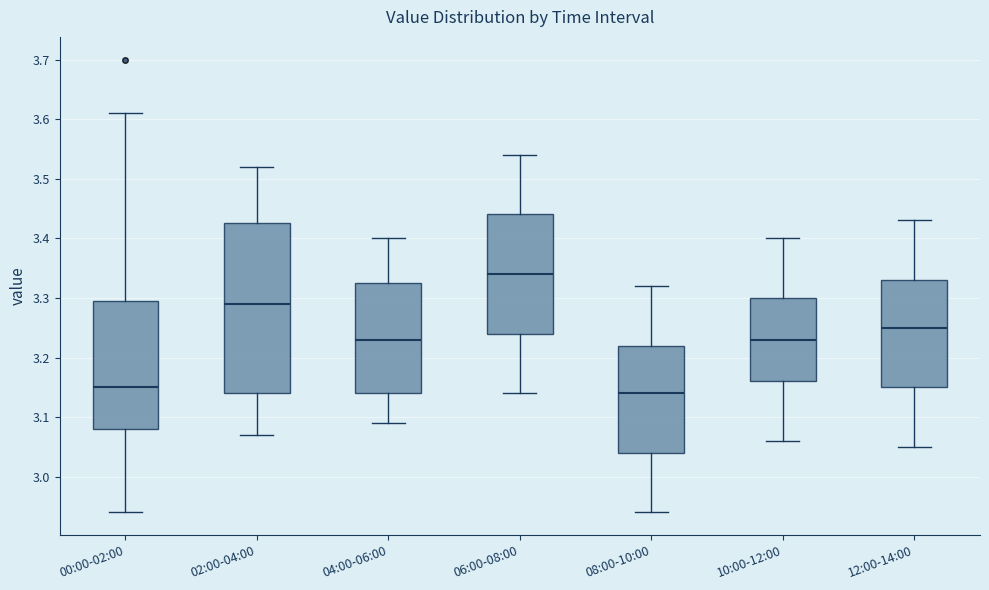

Where does the lower whisker of the box for 08:00-10:00 end on the y-axis? The values are not printed on the chart, so give them approximately, as read against the axis.

2.94